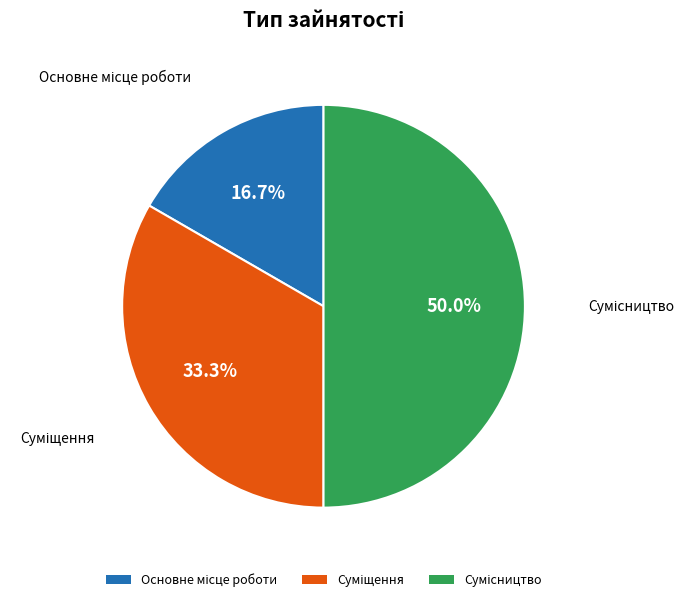

True or false: Суміщення accounts for 25% of the total.

False